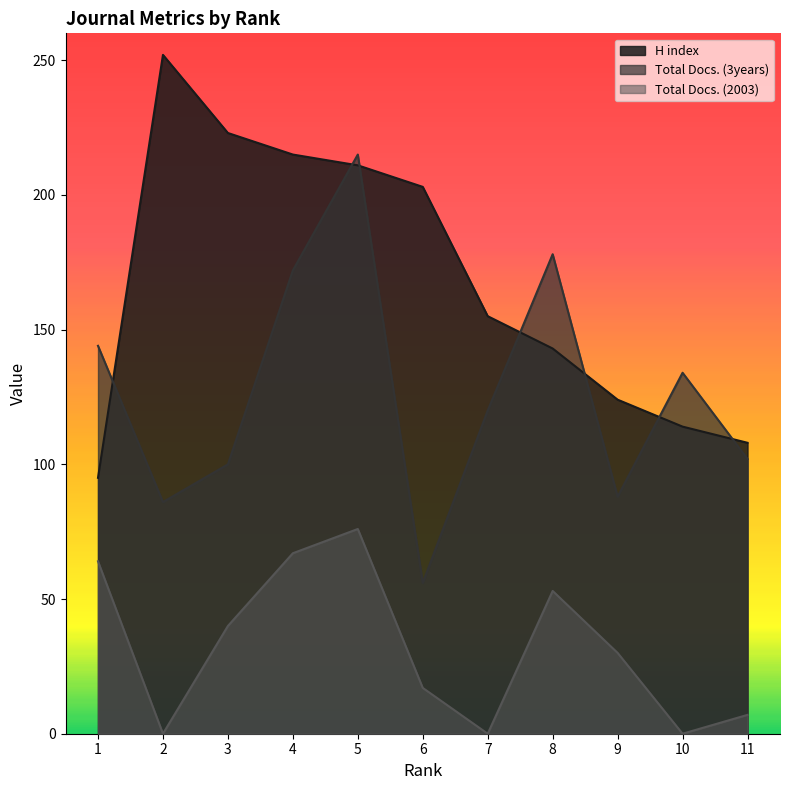

Reading left to right, what are all the values shown in this chart?

H index: 95	252	223	215	211	203	155	143	124	114	108
Total Docs. (3years): 144	86	100	172	215	56	120	178	88	134	102
Total Docs. (2003): 64	0	40	67	76	17	0	53	30	0	7